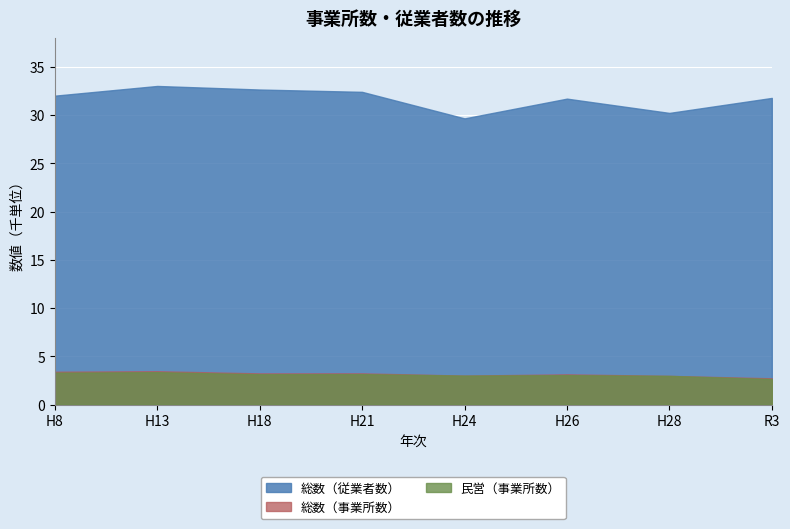

What is the spread (max minus min) of values at H8?

28.7